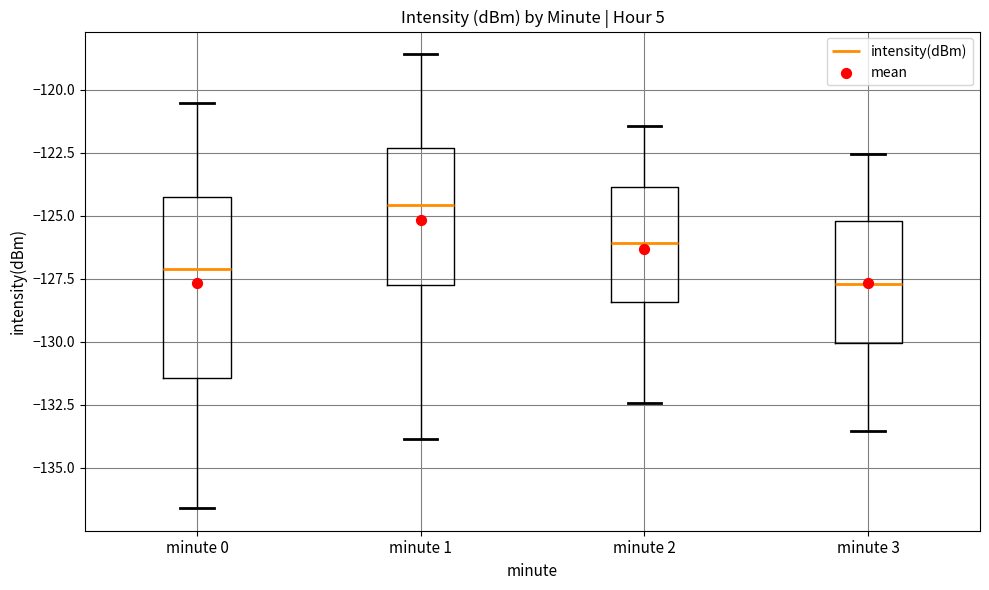

Where does the upper whisker of the box for minute 2 end on the y-axis? The values are not printed on the chart, so give them approximately, as read against the axis.

-121.5